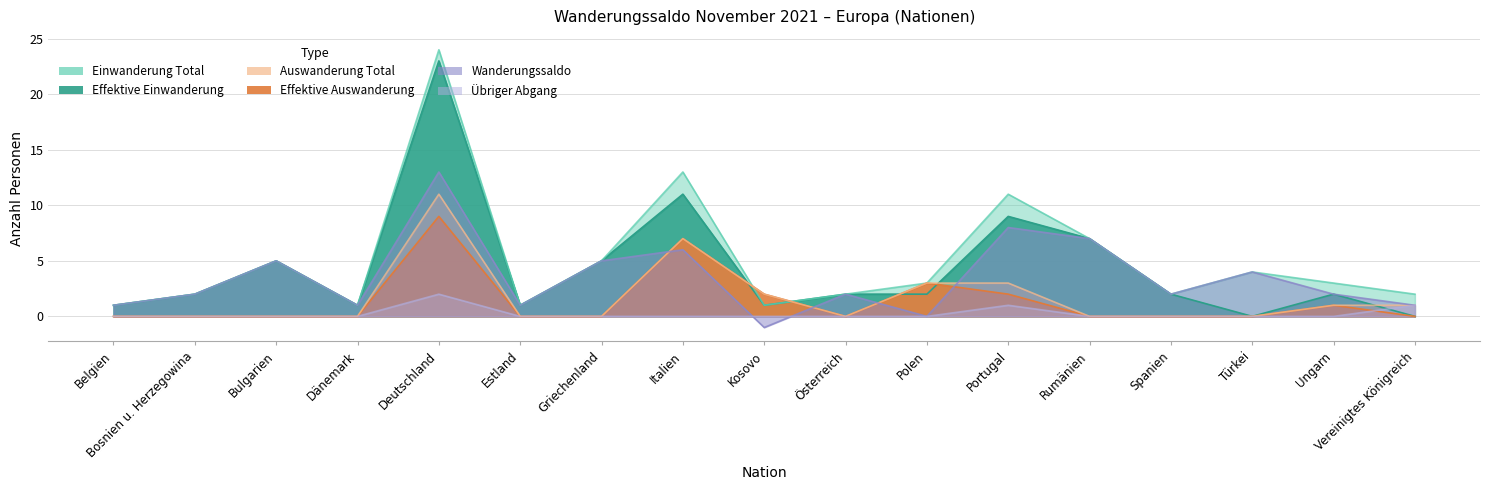

At which category does Wanderungssaldo reach its first local valley?

Dänemark